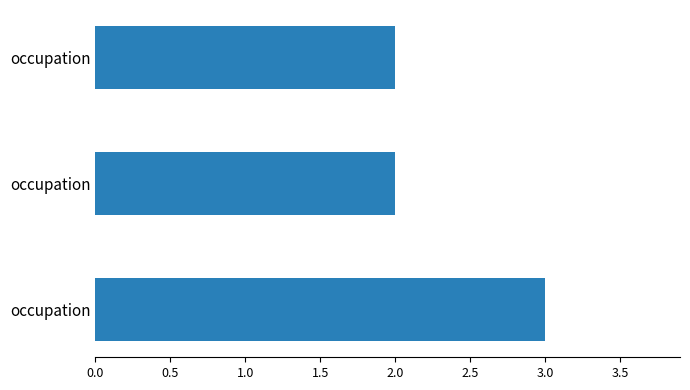

Count the values in the range 2 to 3.

3